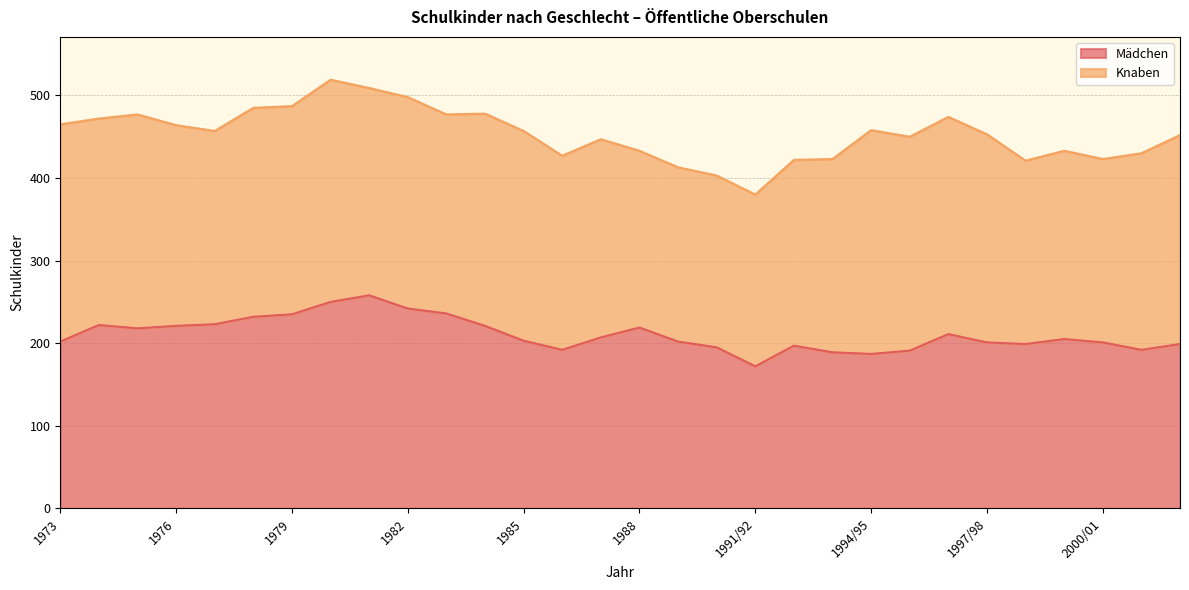

Is it true that the value at 1994/95 is 187?

True